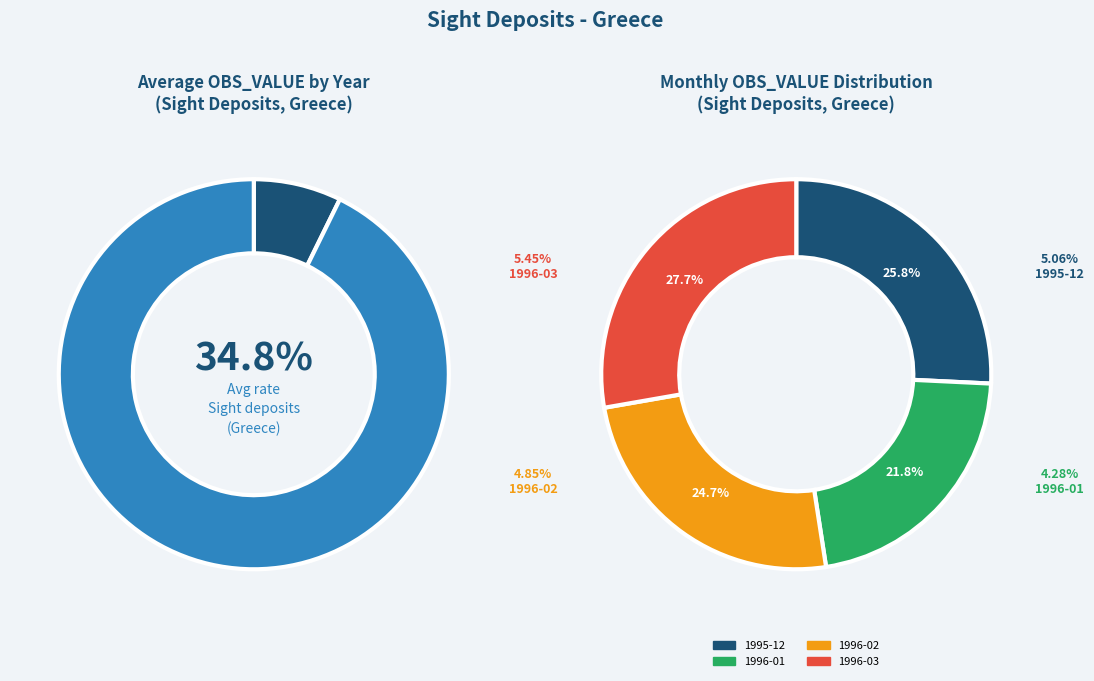

Does any single category account for the majority?

No